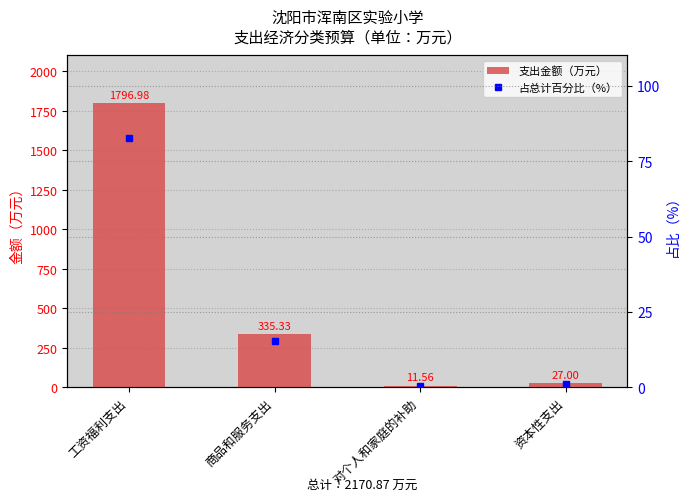

Rank the series by their maximum value, from highest to lowest.

支出金额（万元）, 占总计百分比（%）